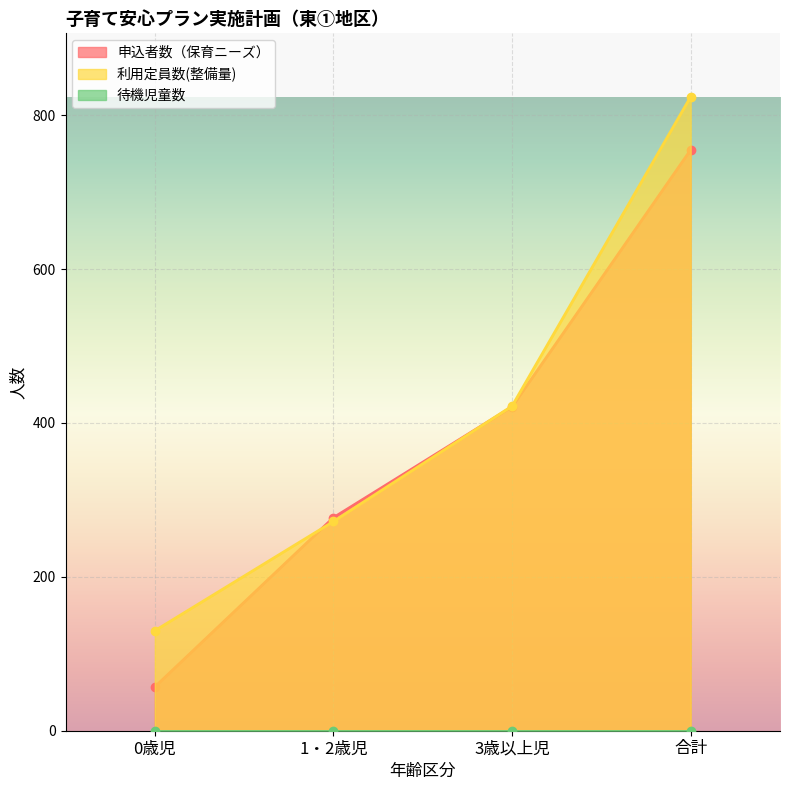

True or false: 利用定員数(整備量) has more than 2 interior local peaks.

False